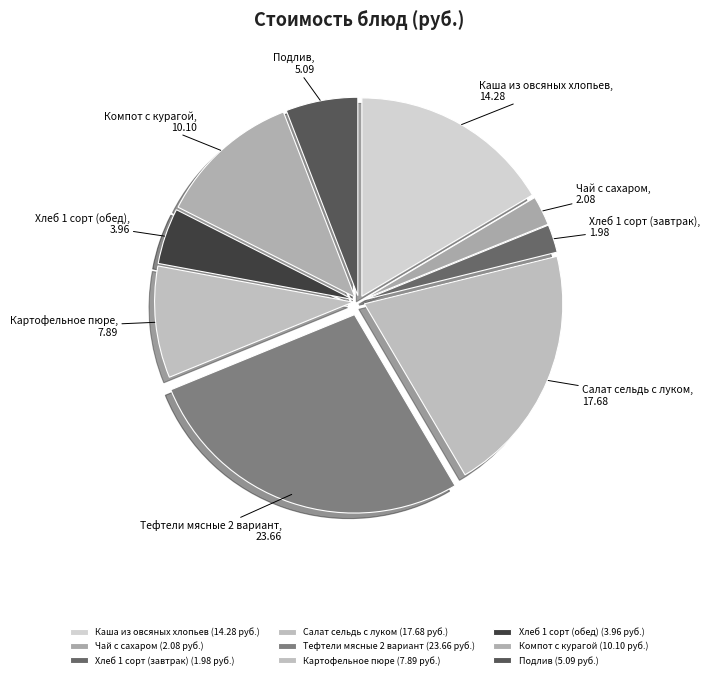

The Картофельное пюре slice represents 9% of the pie. True or false?

True